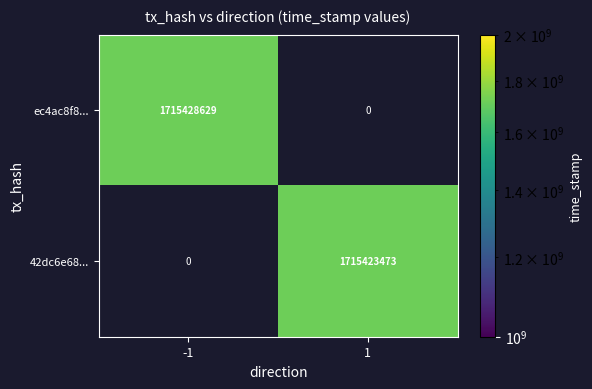

The 42dc6e68... series shows 2499949757 at 1. True or false?

False